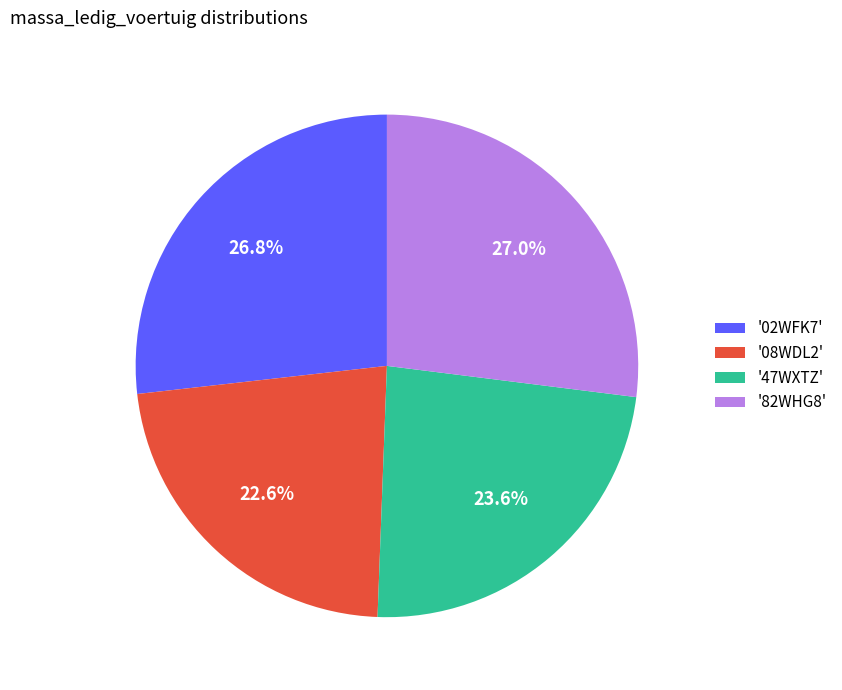

Which slice is the smallest?

'08WDL2'